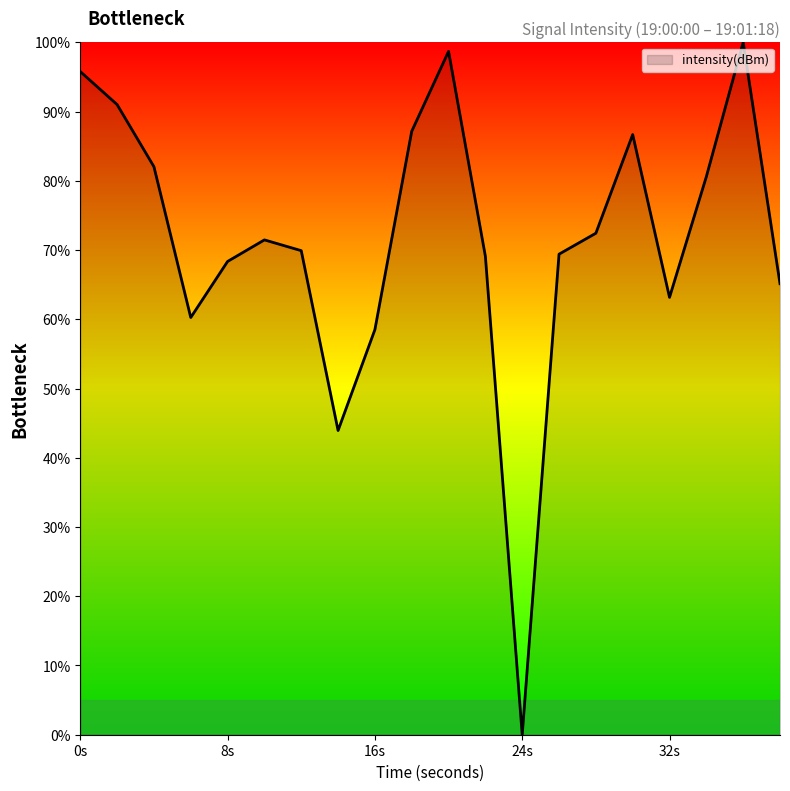

What is the greatest value displayed?

100.0